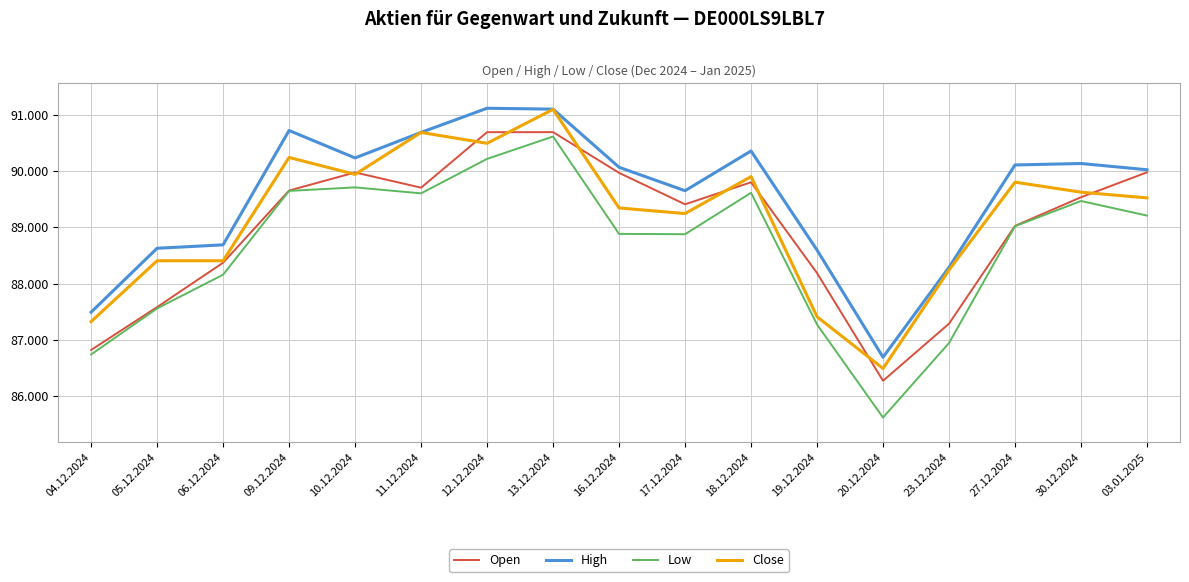

At which category does Open reach its first local valley?

11.12.2024